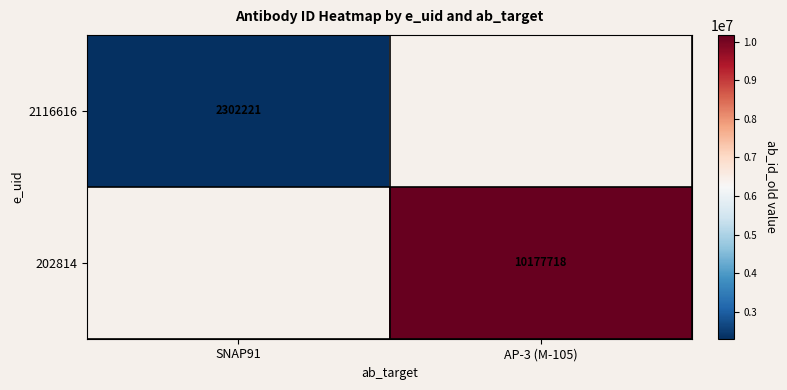

Which category has the lowest value across all series?

SNAP91